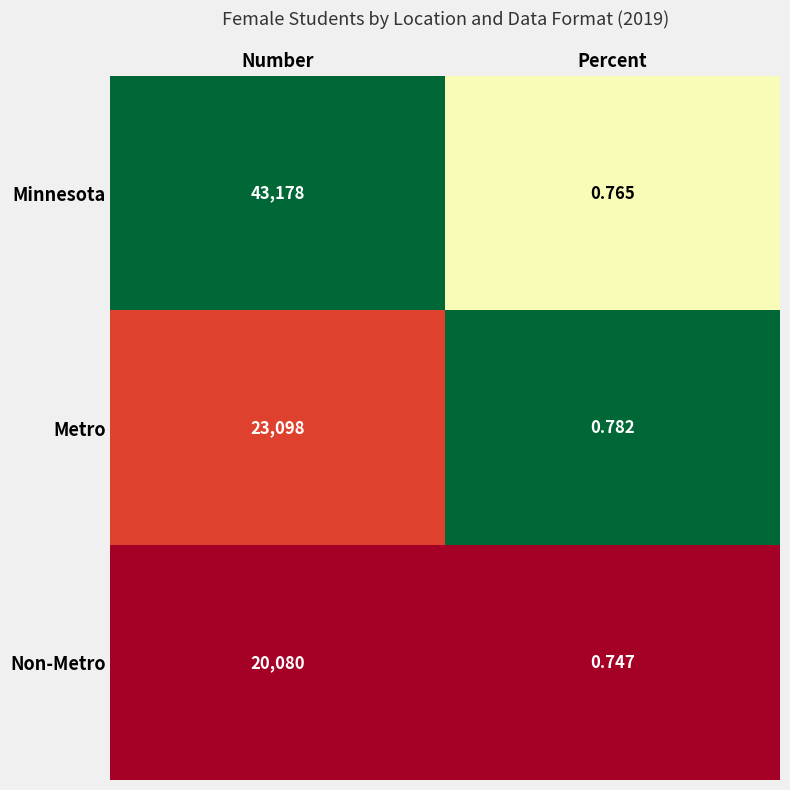

List the series in order of their peak value, highest first.

Minnesota, Metro, Non-Metro